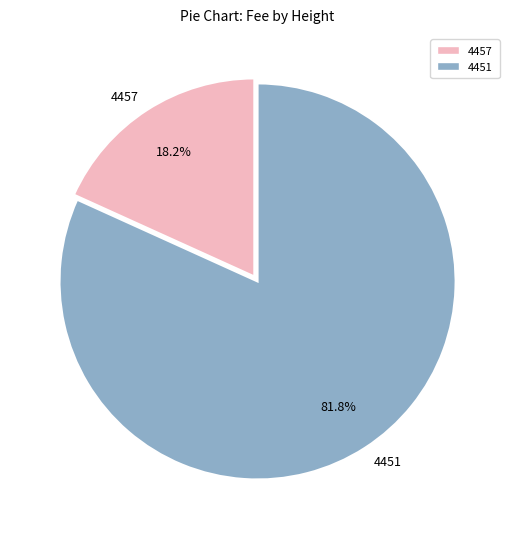

What percentage is the 4457 slice, to the nearest percent?

18%